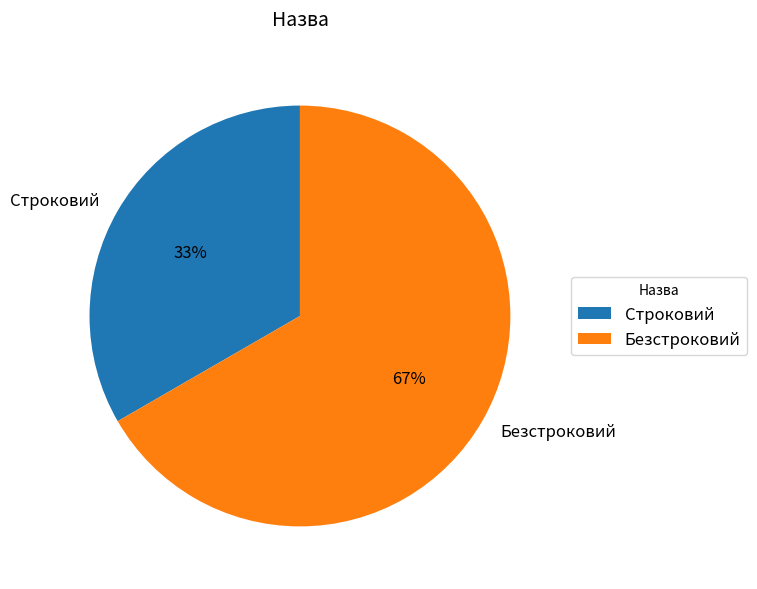

To the nearest percent, what percentage of the pie is Строковий?

33%